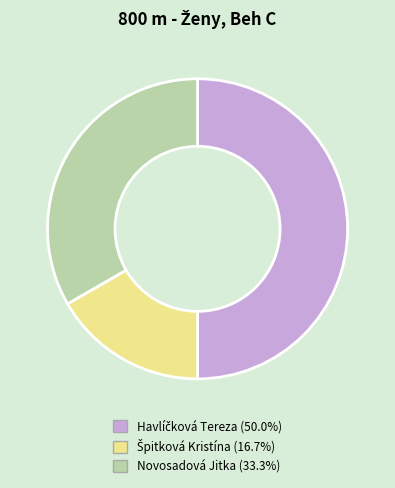

How many segments does this pie chart have?

3